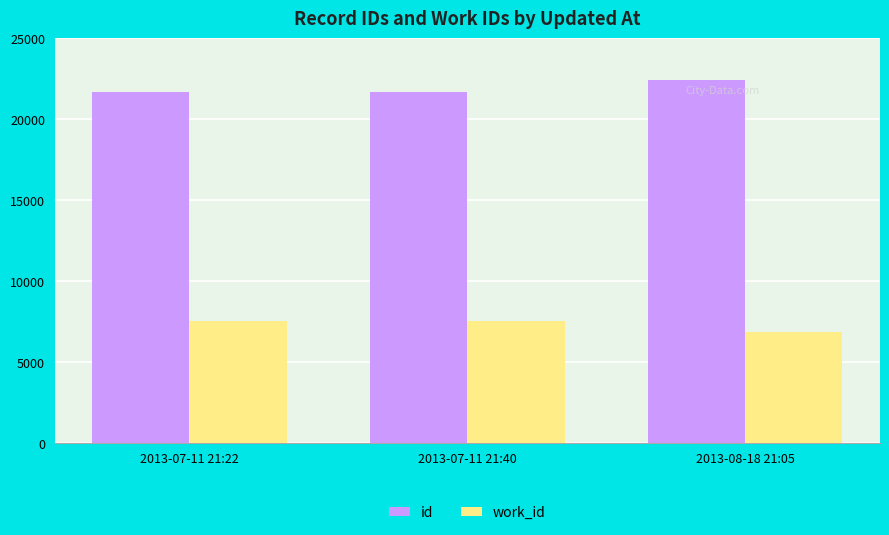

The id series shows 7056 at 2013-07-11 21:22. True or false?

False